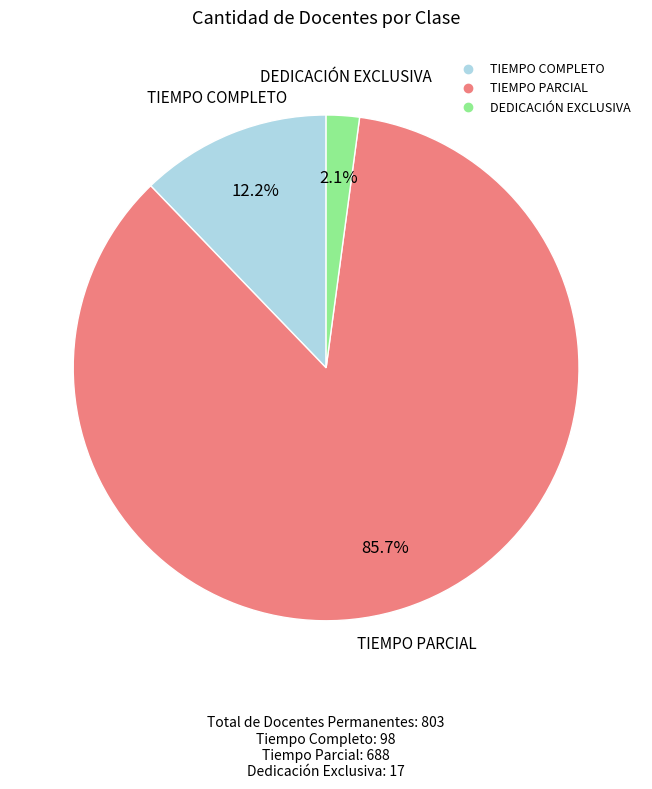

Do TIEMPO PARCIAL and TIEMPO COMPLETO together represent more than half of the pie?

Yes